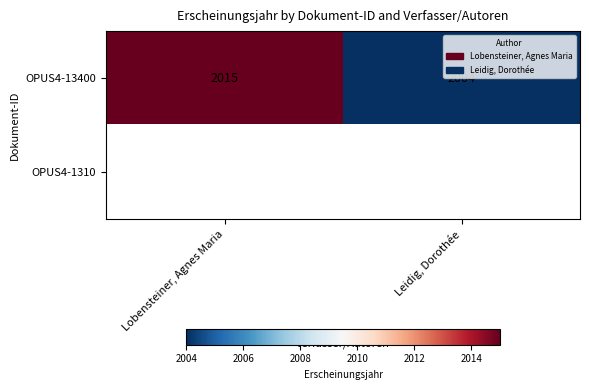

Which category has the highest value in the OPUS4-13400 series?

Lobensteiner, Agnes Maria